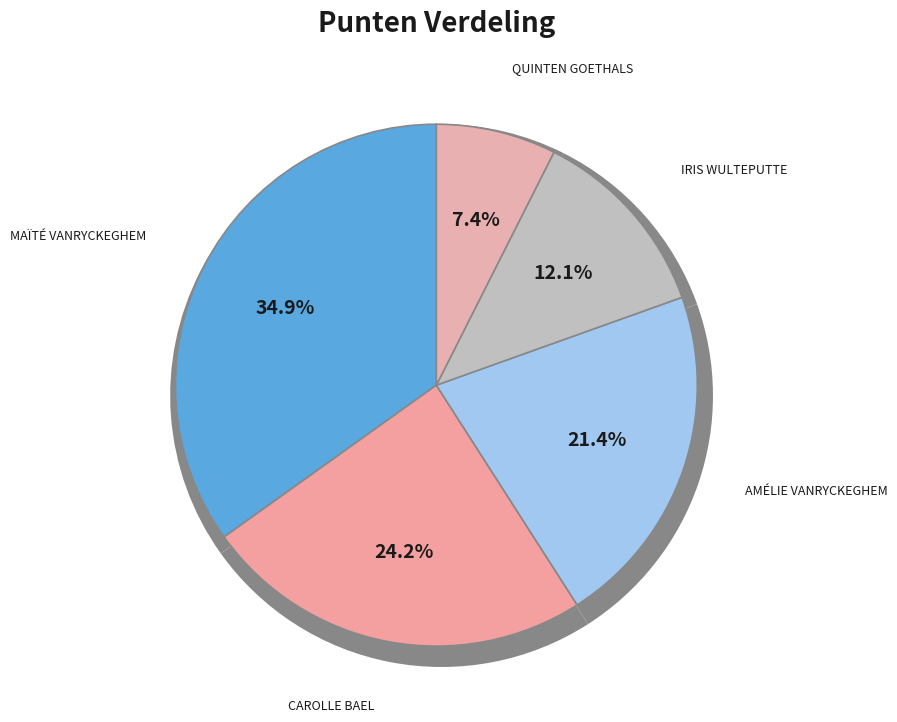

Count the number of slices in the pie.

5